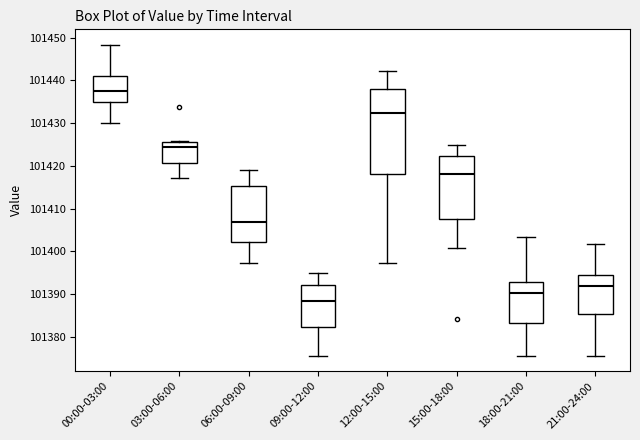

Reading left to right, read every box against the y-axis: the position of its median line, the range the box covers, and the ends of its whiskers. The values are not printed on the chart, so give them approximately, as read against the axis.

00:00-03:00: median 101437, box 101435 to 101441, whiskers 101430 to 101448
03:00-06:00: median 101425, box 101421 to 101426, whiskers 101417 to 101426
06:00-09:00: median 101407, box 101402 to 101415, whiskers 101397 to 101419
09:00-12:00: median 101388, box 101382 to 101392, whiskers 101376 to 101395
12:00-15:00: median 101432, box 101418 to 101438, whiskers 101397 to 101442
15:00-18:00: median 101418, box 101408 to 101422, whiskers 101401 to 101425
18:00-21:00: median 101390, box 101383 to 101393, whiskers 101376 to 101403
21:00-24:00: median 101392, box 101385 to 101394, whiskers 101376 to 101402